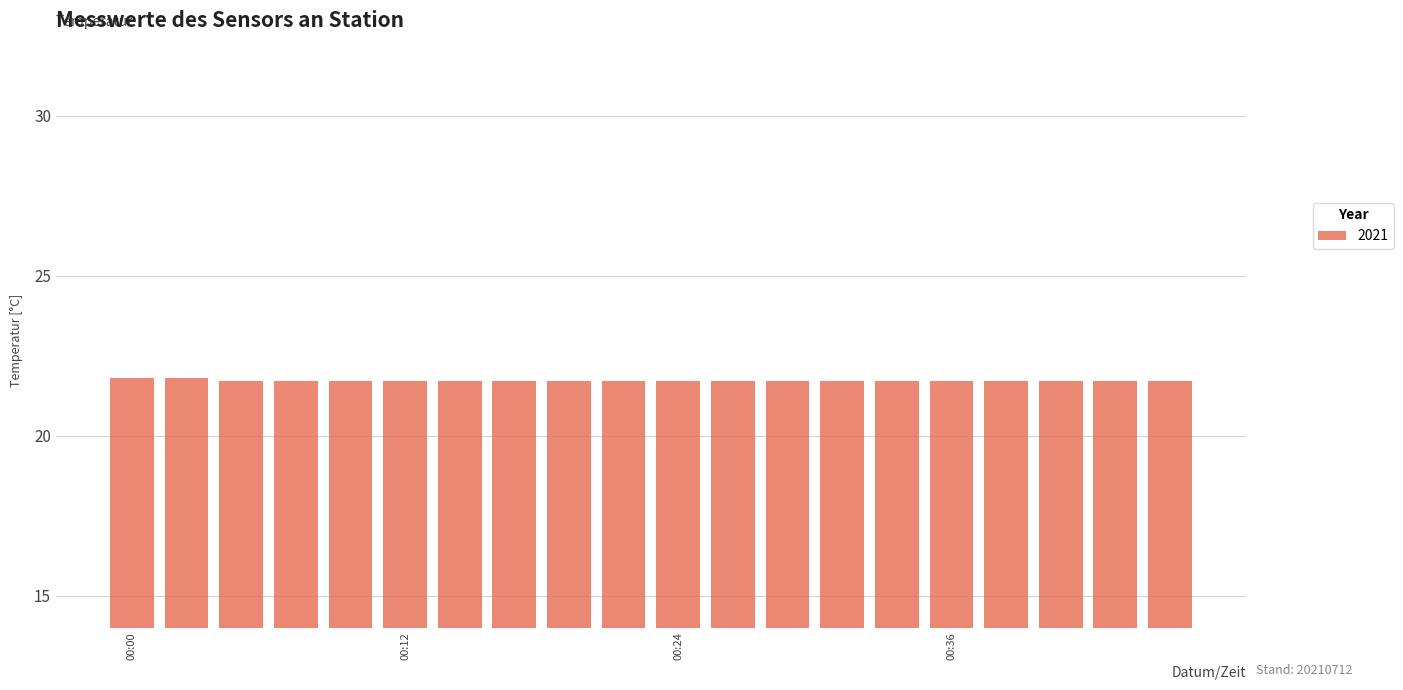

What is the smallest value displayed?

21.7